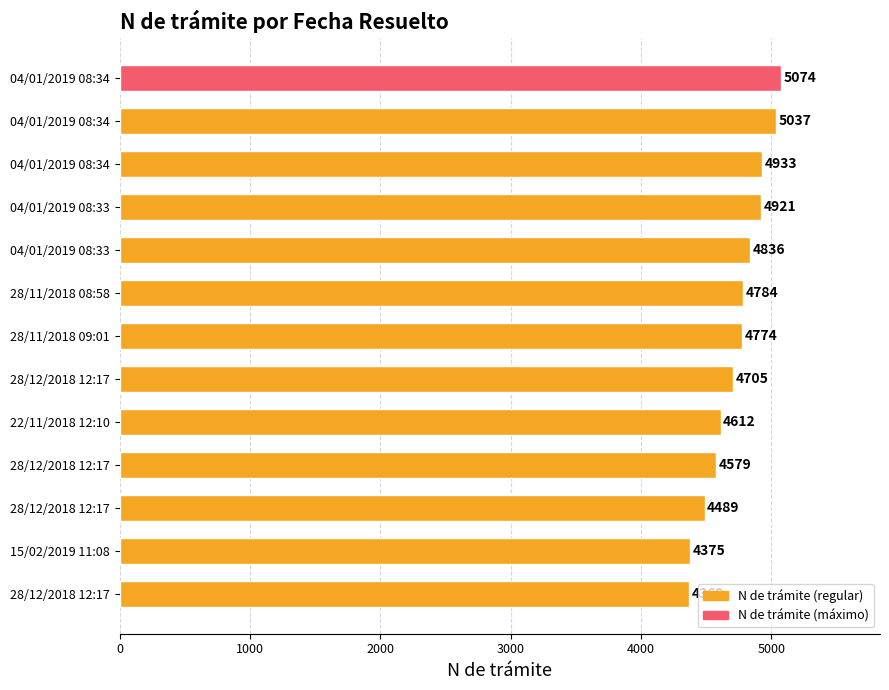

Are the bars horizontal?

Yes